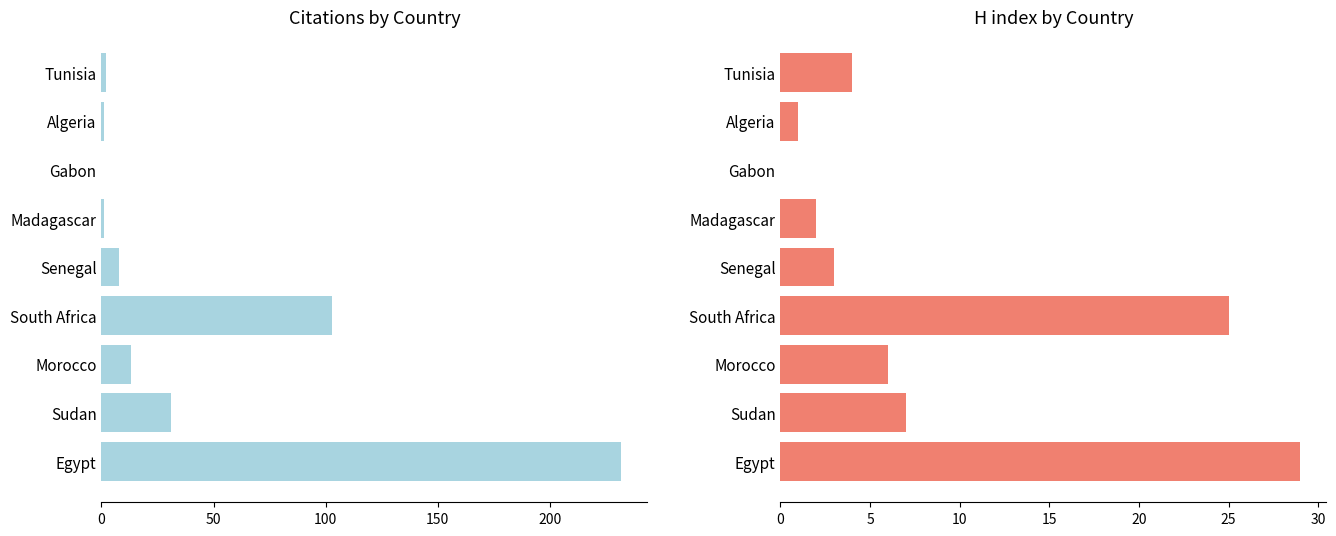

Reading right to left, what are all the values shown in this chart?

Citations: 2	1	0	1	8	103	13	31	232
H index: 4	1	0	2	3	25	6	7	29